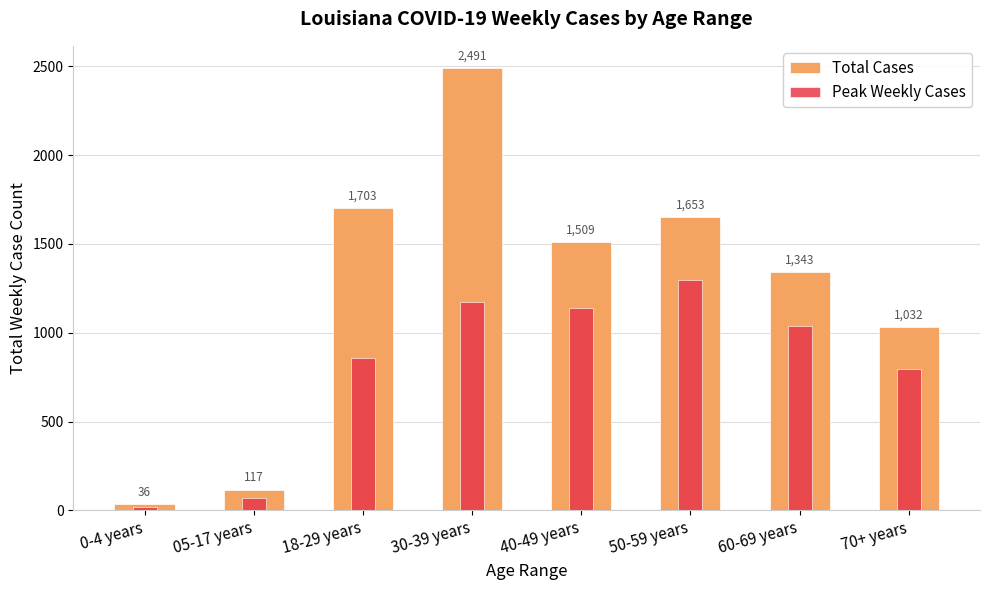

Which series has the largest range (max minus min)?

Total Cases